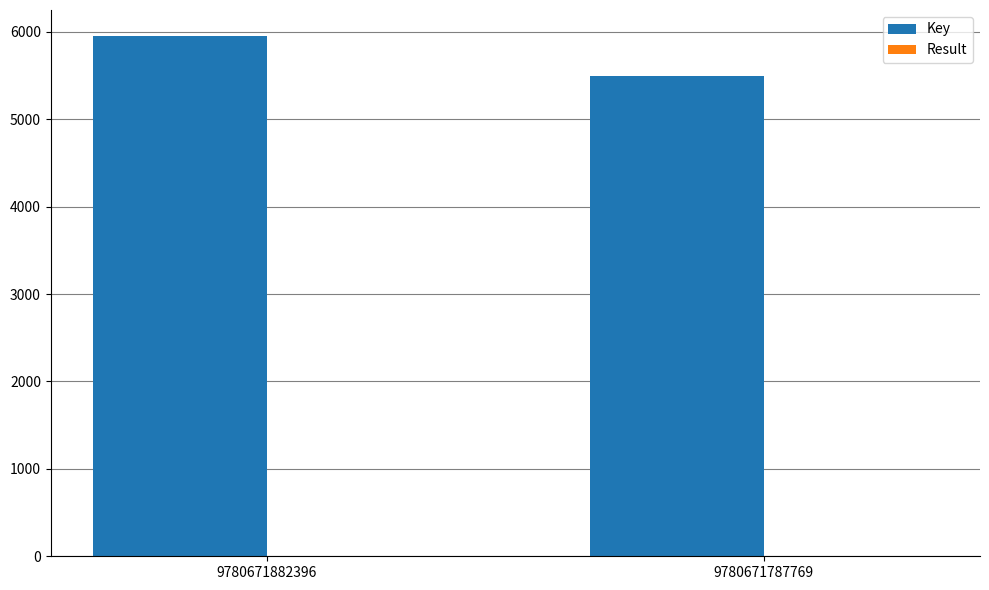

Are the bars grouped side by side (vs. stacked)?

Yes